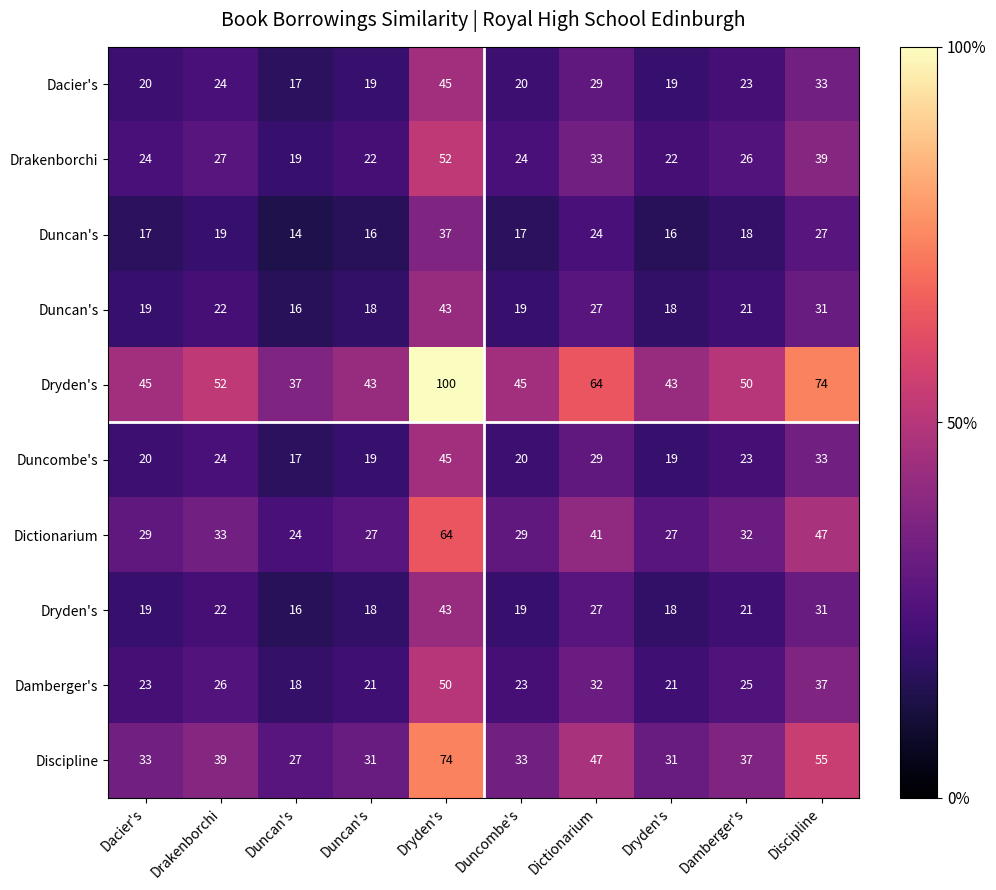

What is the difference between the highest and lowest values at Dryden's?

63.1